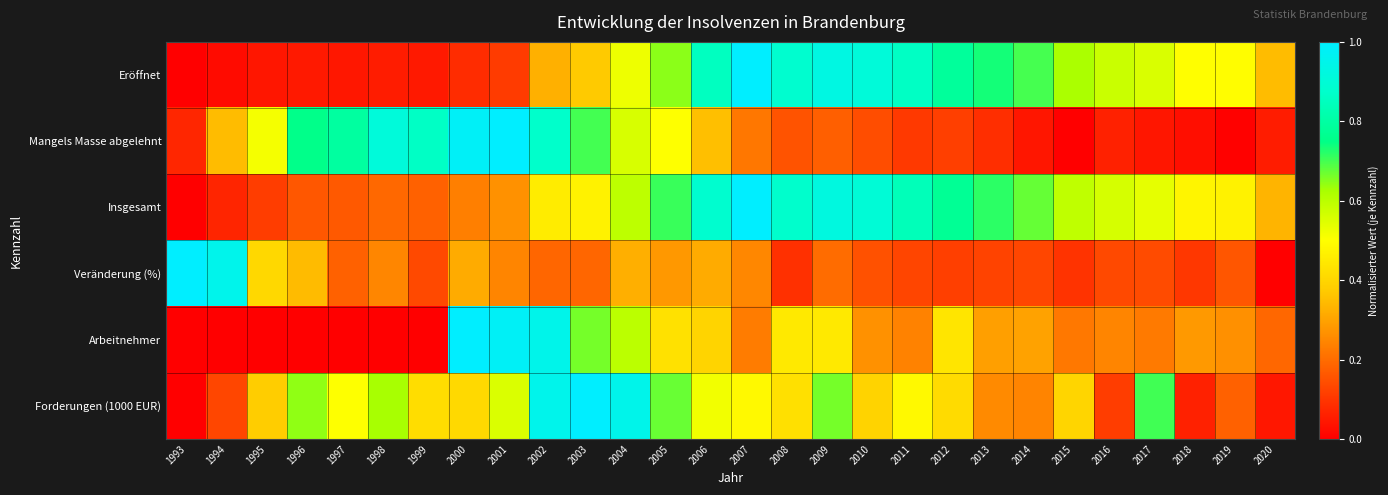

Which series has the widest spread of values?

Eröffnet